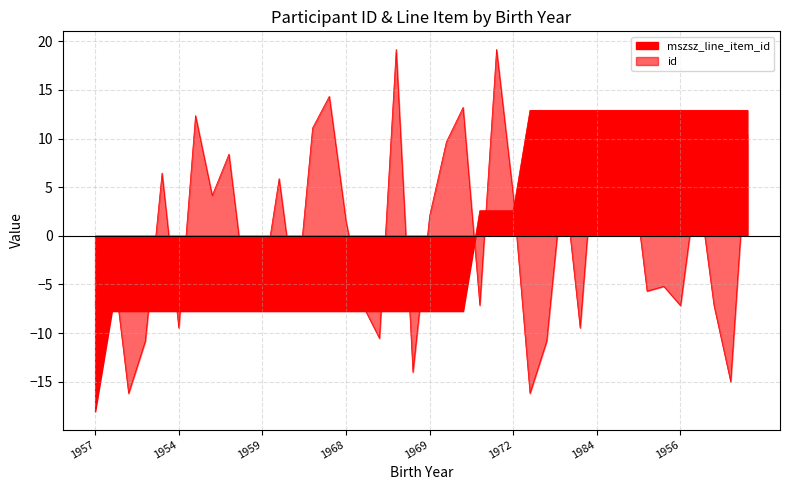

What is the greatest value displayed?

19.2